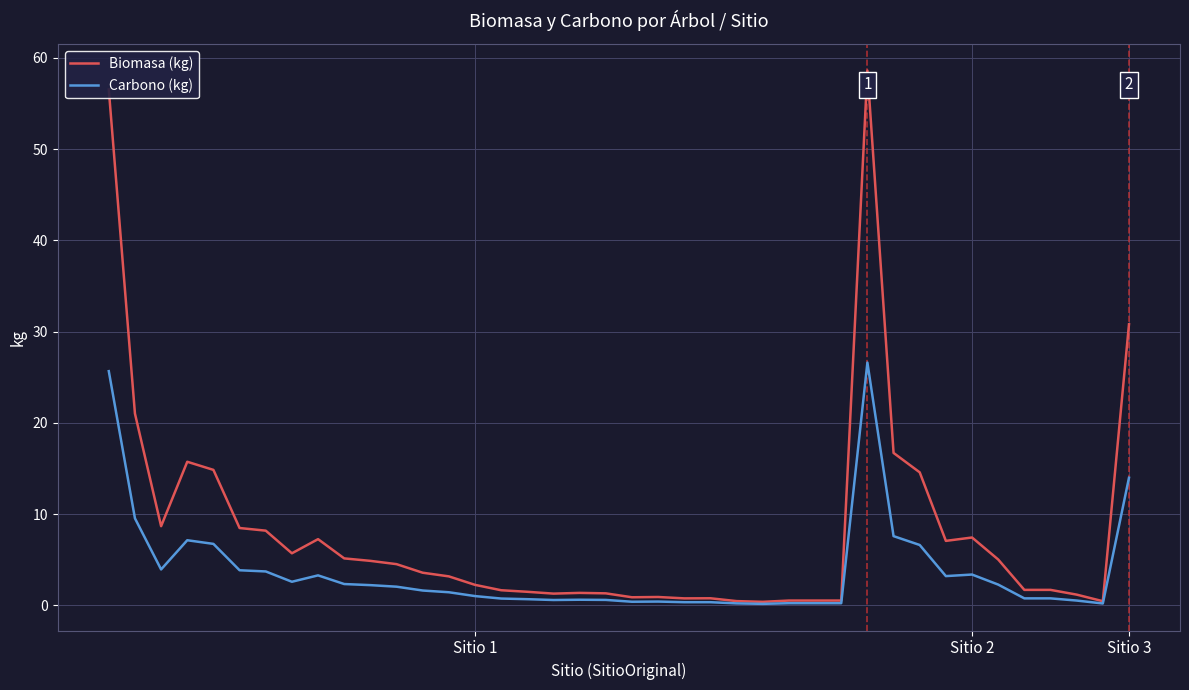

Which series has the widest spread of values?

Biomasa (kg)